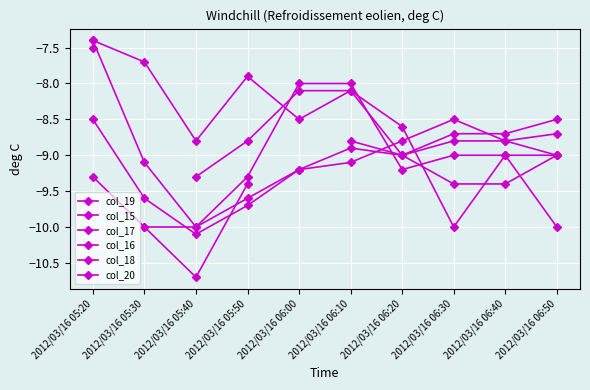

Which series has the largest total across all categories?

col_15